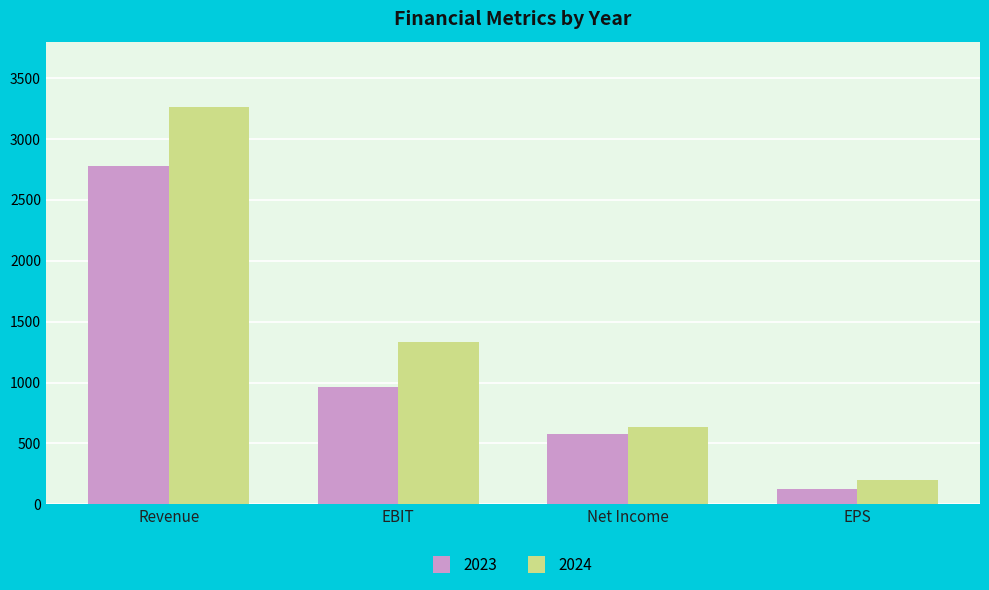

What is the approximate value of 2023 at Net Income?

578